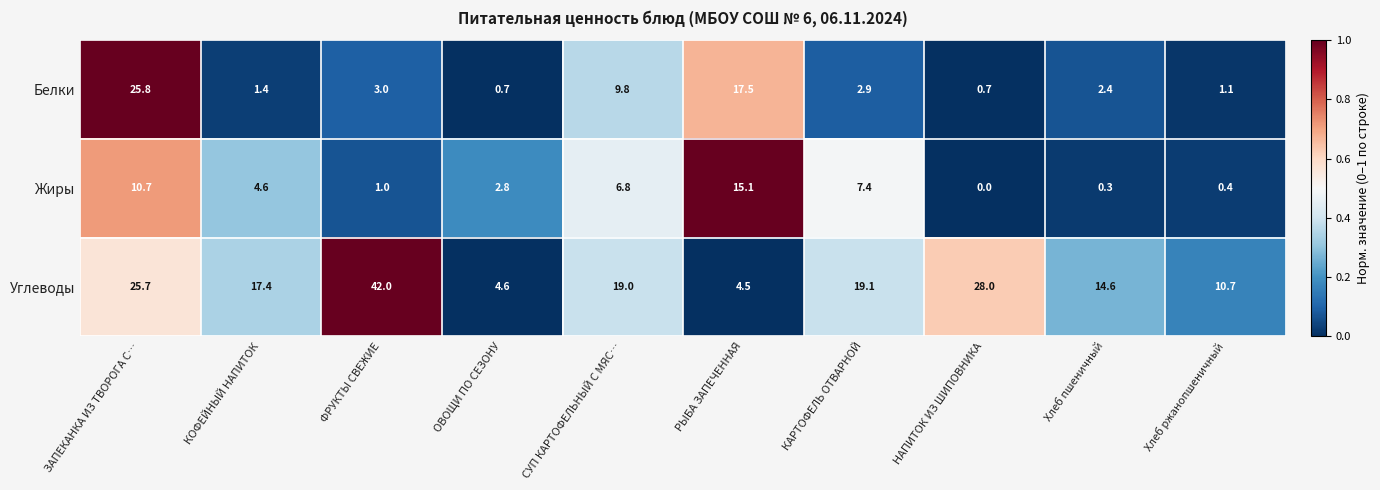

At which category is the sum across all series the highest?

ЗАПЕКАНКА ИЗ ТВОРОГА С…